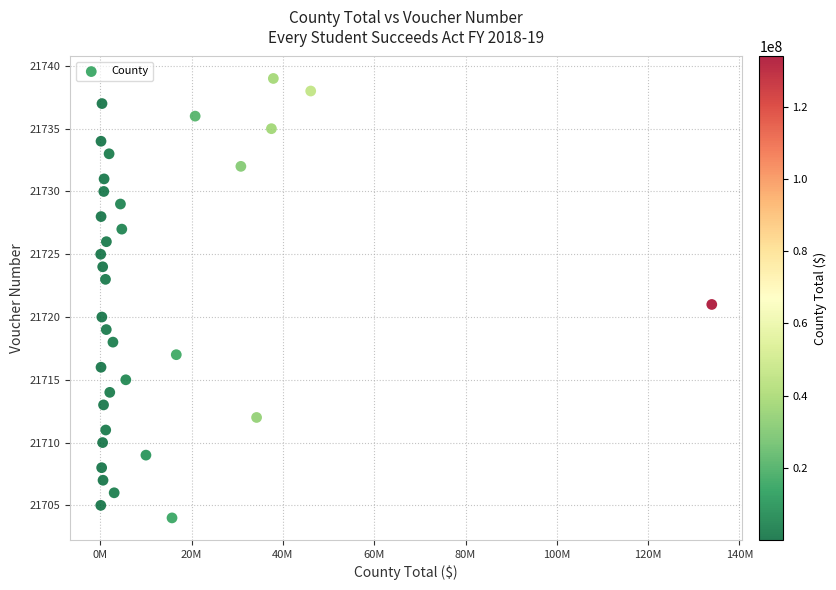

What is the range of Y values (max minus min)?

35